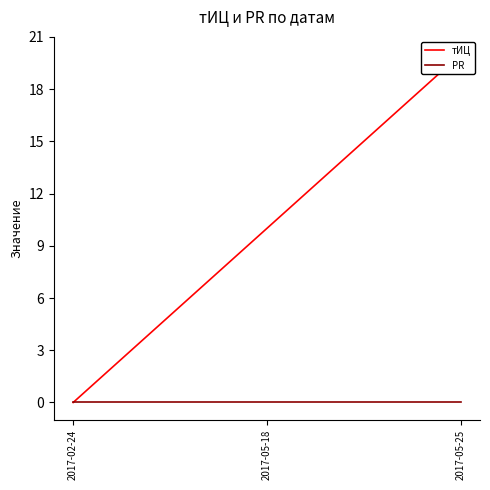

Rank the categories by тИЦ value from lowest to highest.

2017-02-24, 2017-05-18, 2017-05-25